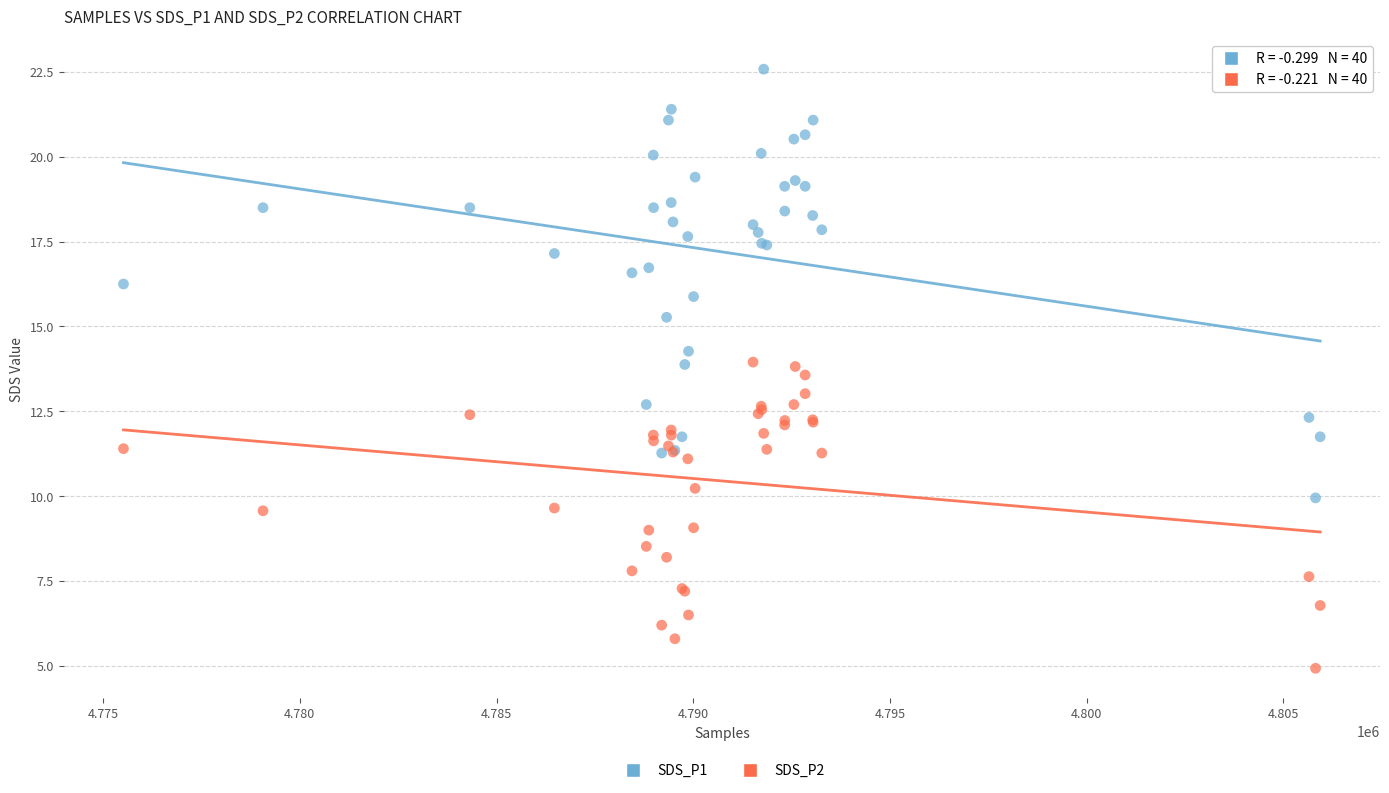

Which series contains the lowest Y value?

SDS_P2